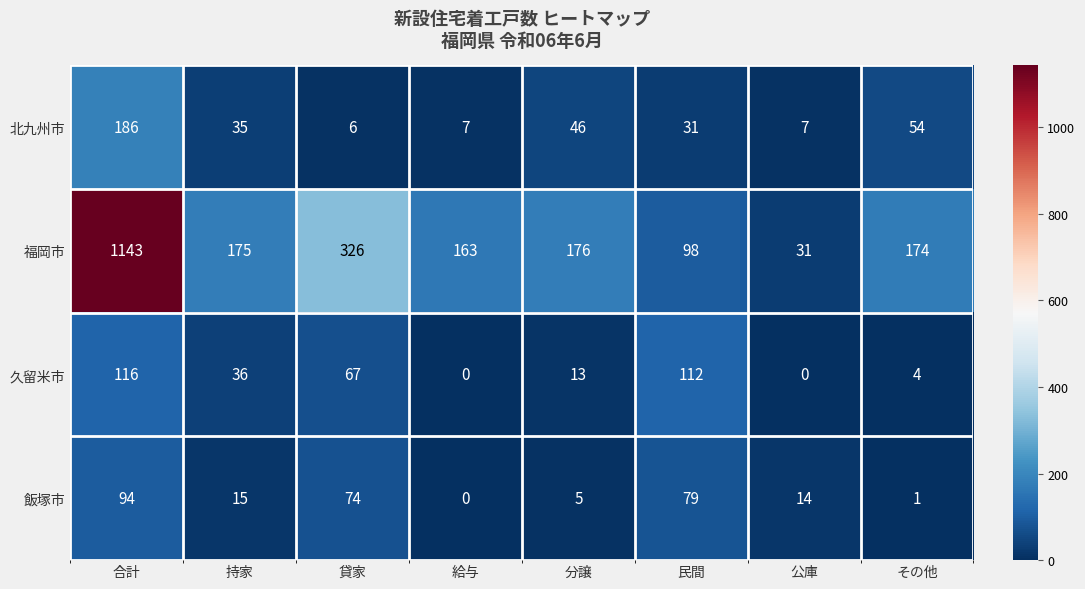

What is the sum of the 久留米市 values at 給与 and その他?

4